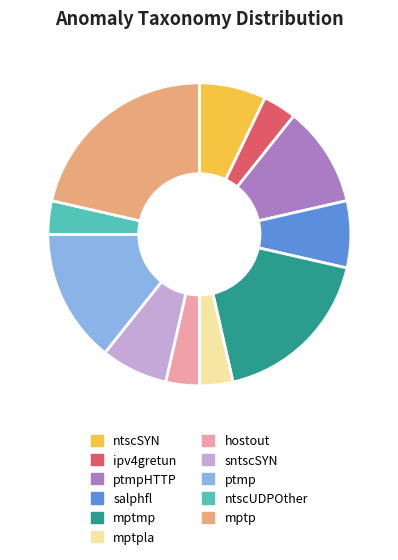

Does mptp represent more than half of the total?

No